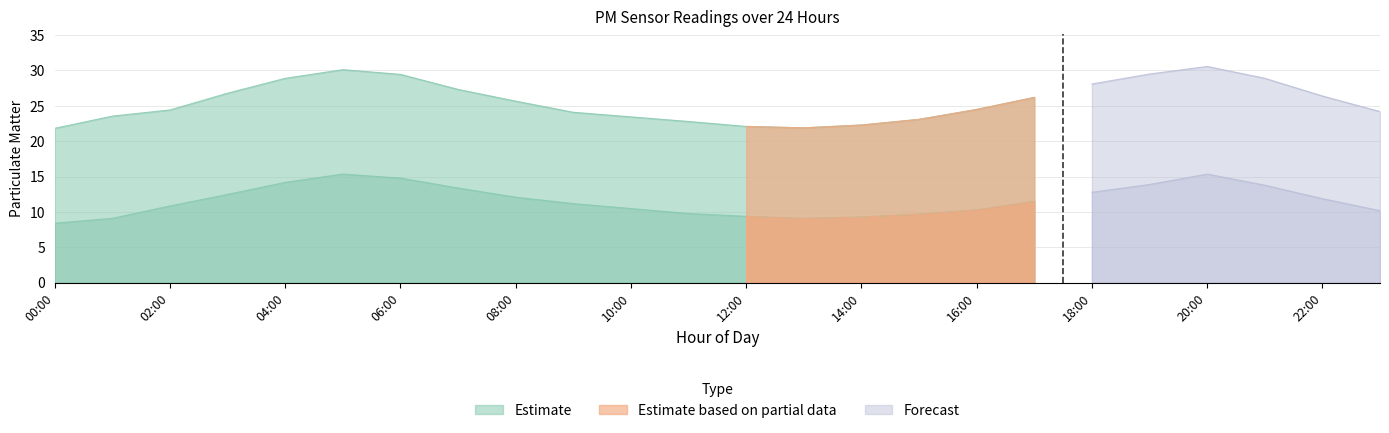

At how many categories does at least one series exceed 10?

24